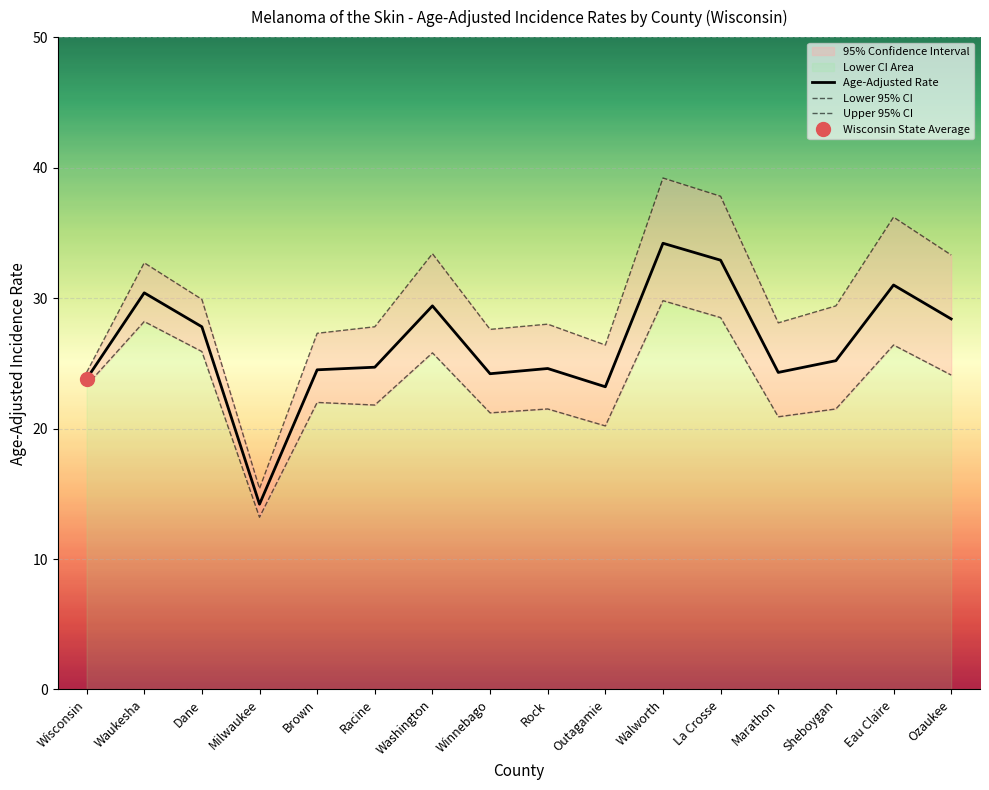

What is the label of the 4th point from the left?

Milwaukee